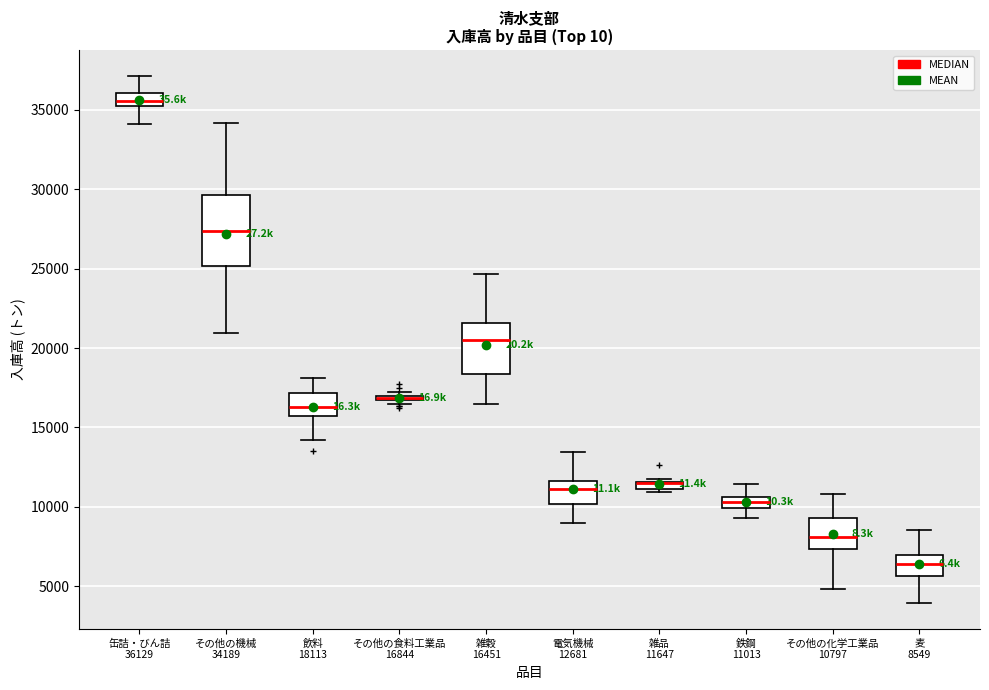

Which box is the tallest, from its lower edge to its upper edge?

その他の機械 34189